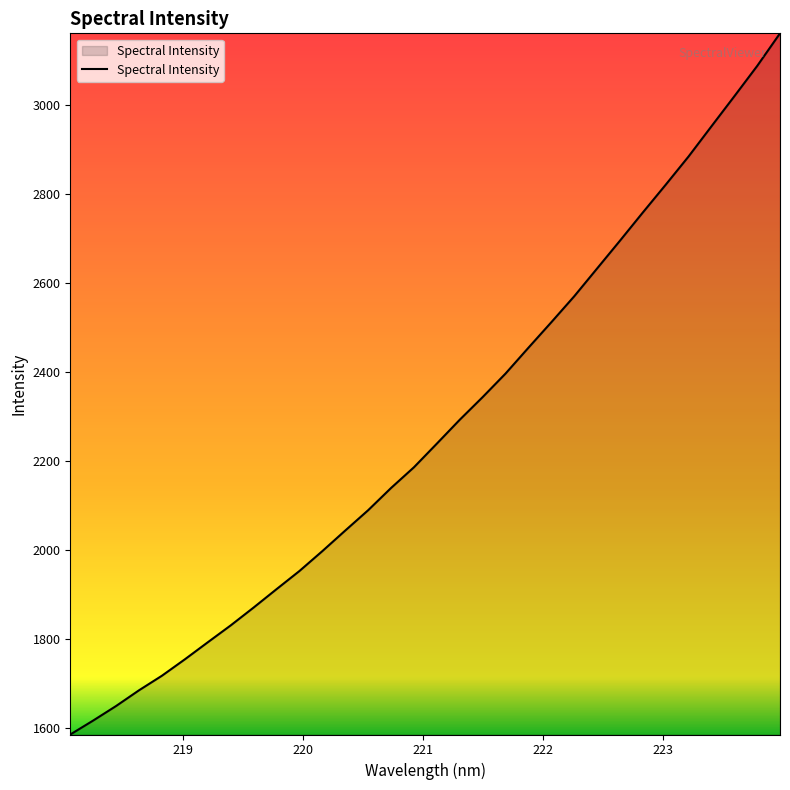

True or false: there are more than 1 points higher than both neighbors.

False